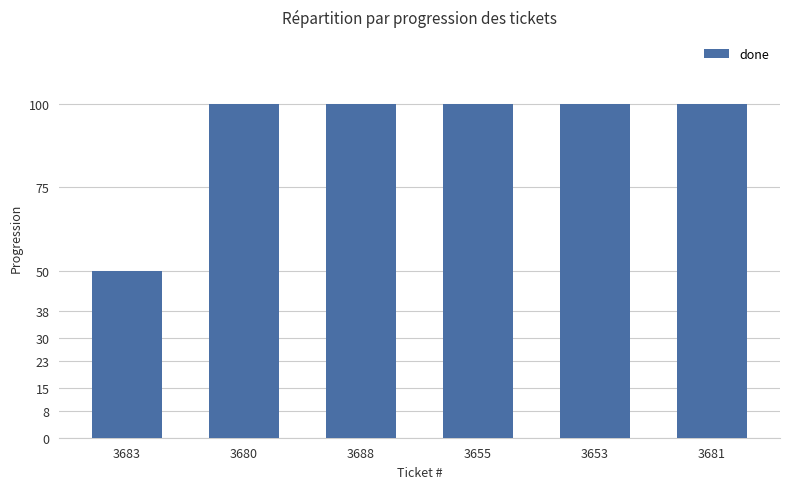

What is the difference between the maximum and minimum values?

50